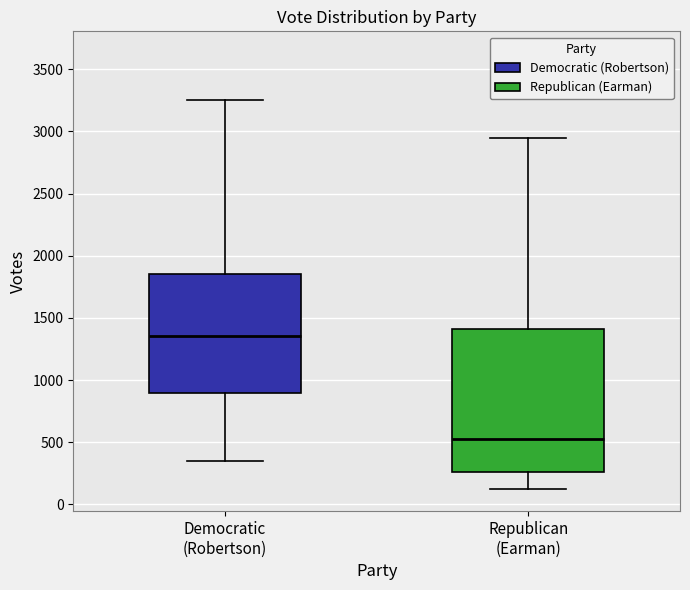

Reading left to right, transcribe this box plot: for each box, give where its median line is, the range the box spans, and where its two whiskers end, as read against the y-axis. The values are not printed on the chart, so give them approximately, as read against the axis.

Democratic (Robertson): median 1350, box 900 to 1850, whiskers 350 to 3250
Republican (Earman): median 550, box 250 to 1400, whiskers 100 to 2950